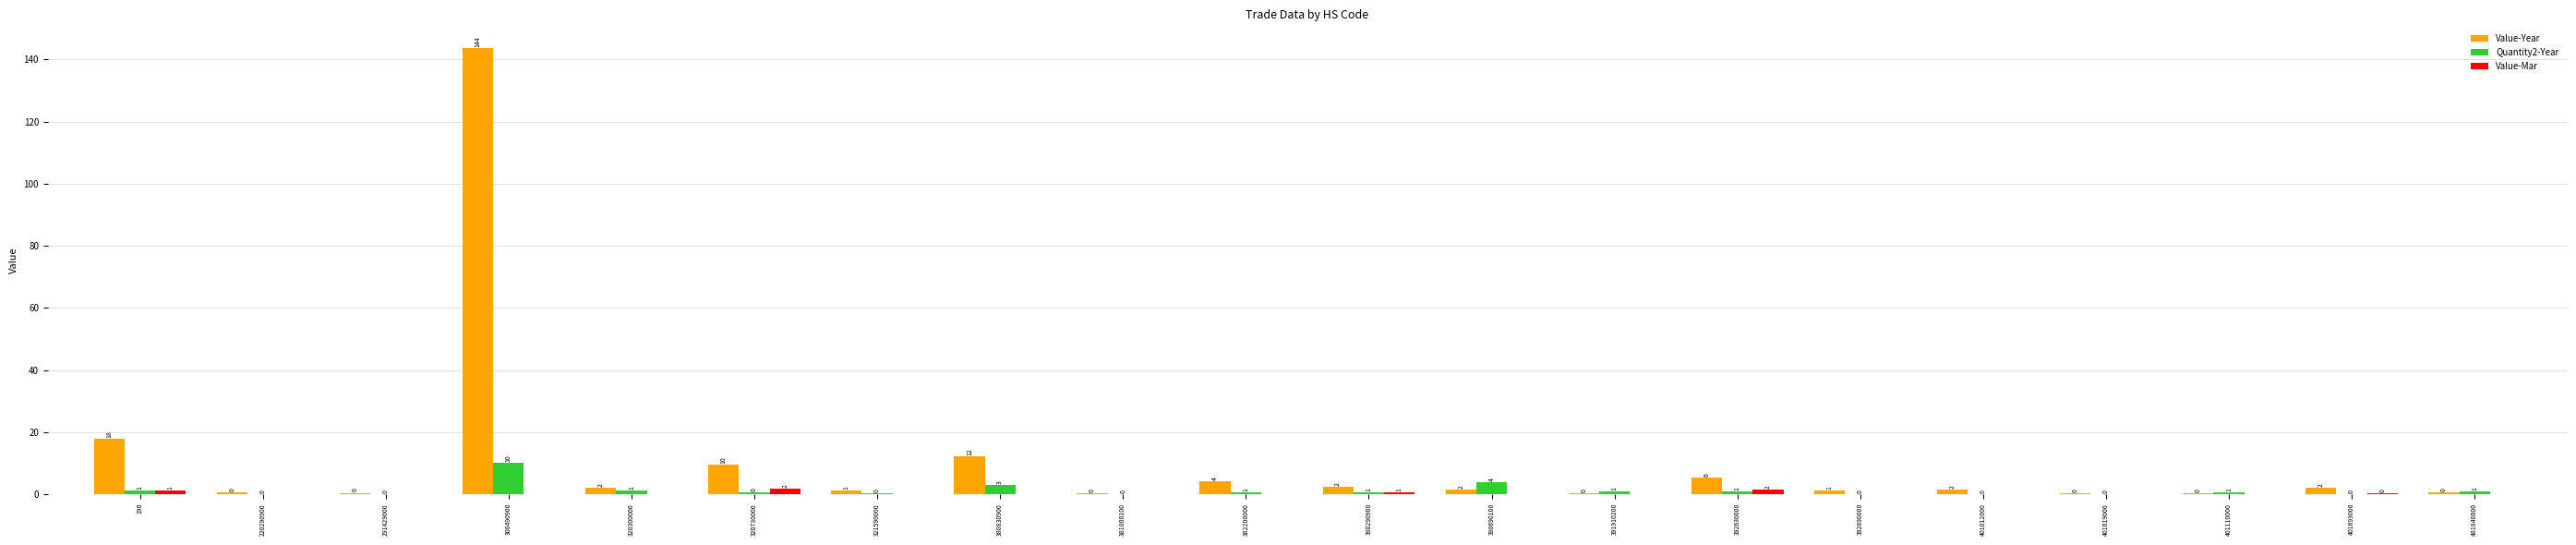

Which category has the highest value in the Value-Mar series?

320730000